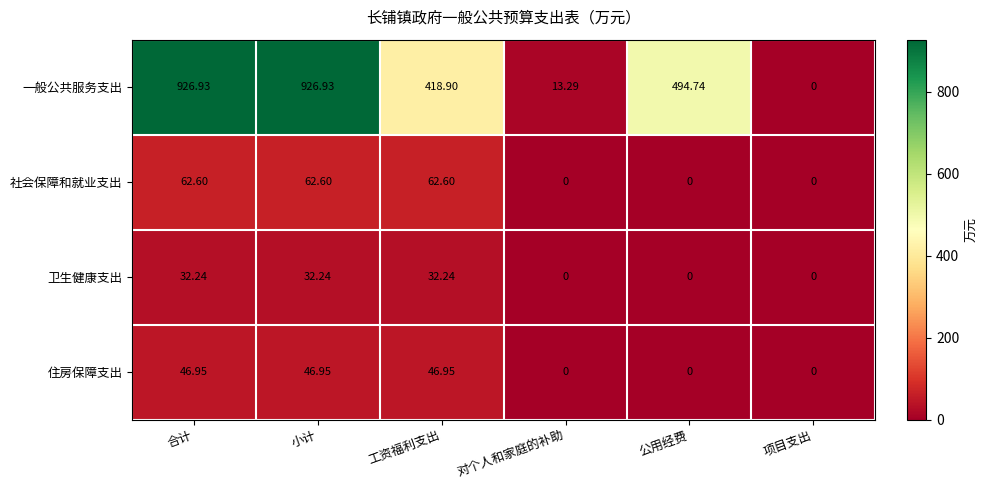

Where does the 住房保障支出 series first go above 46?

合计